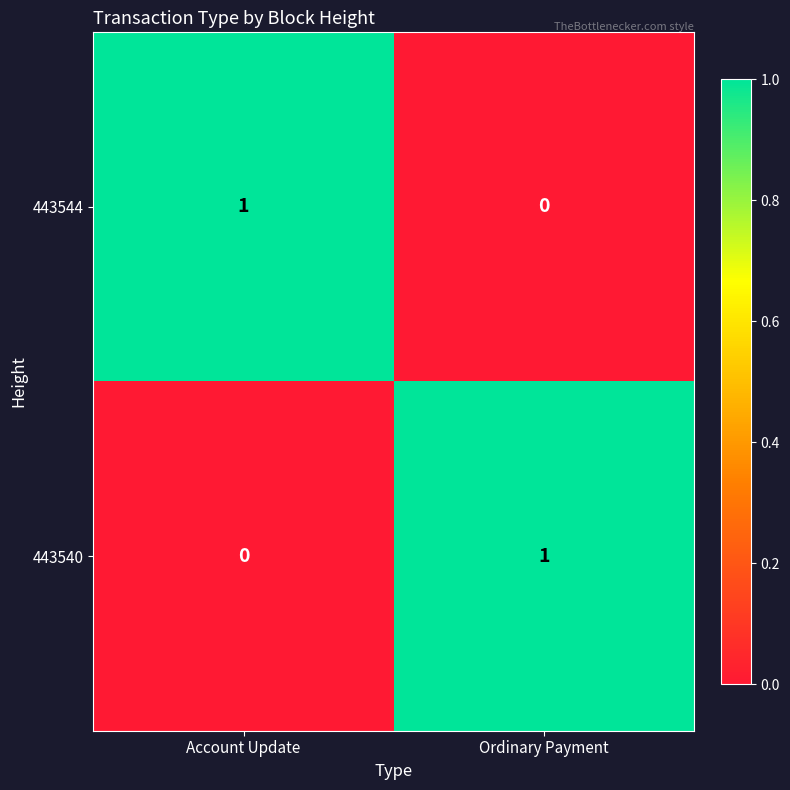

The 443540 series shows 1 at Ordinary Payment. True or false?

True